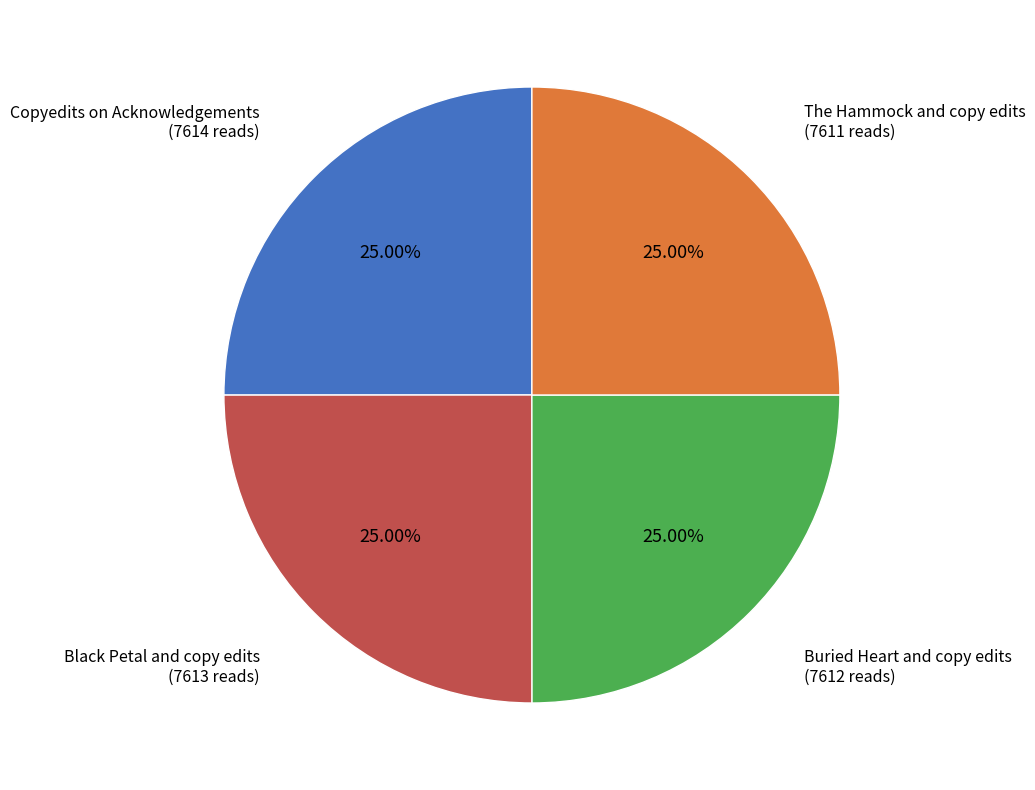

Does any single category account for the majority?

No